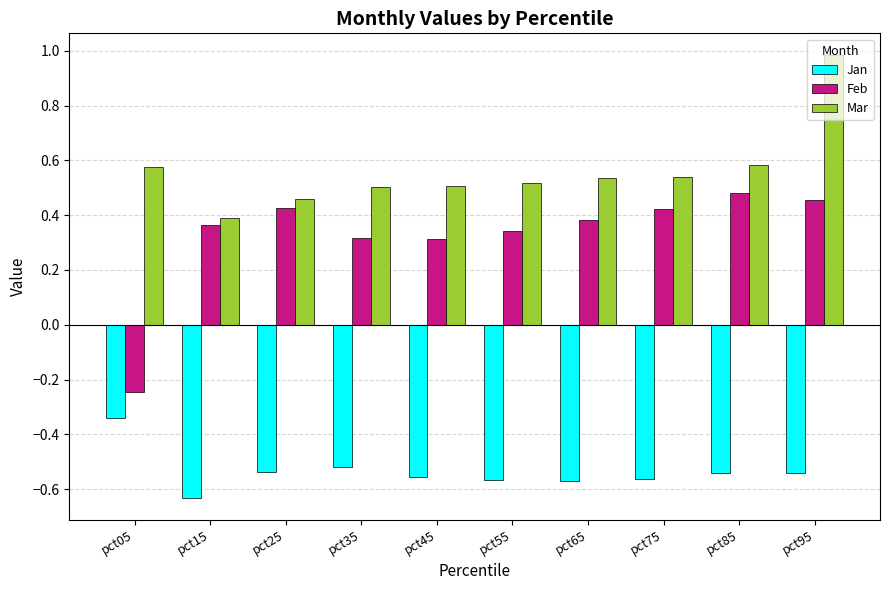

How many values in Feb are below zero?

1